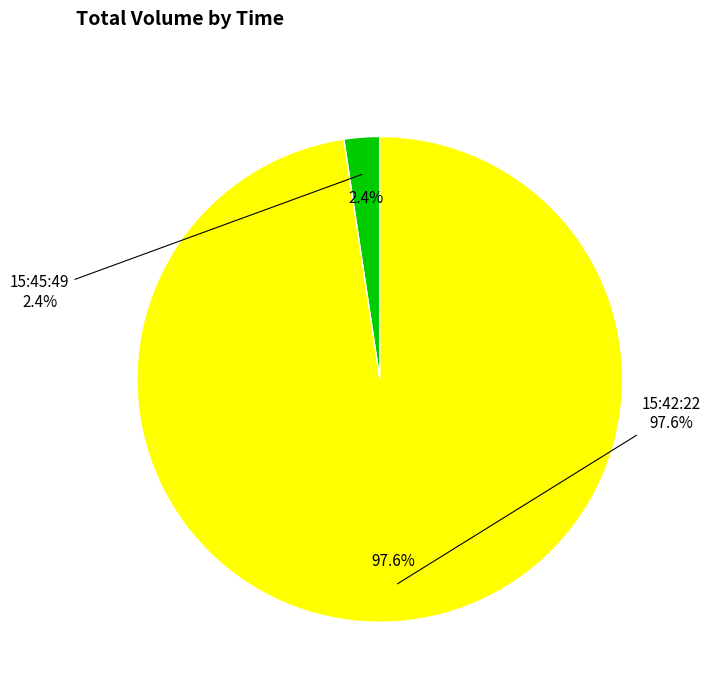

Rank the categories by value from lowest to highest.

15:45:49, 15:42:22